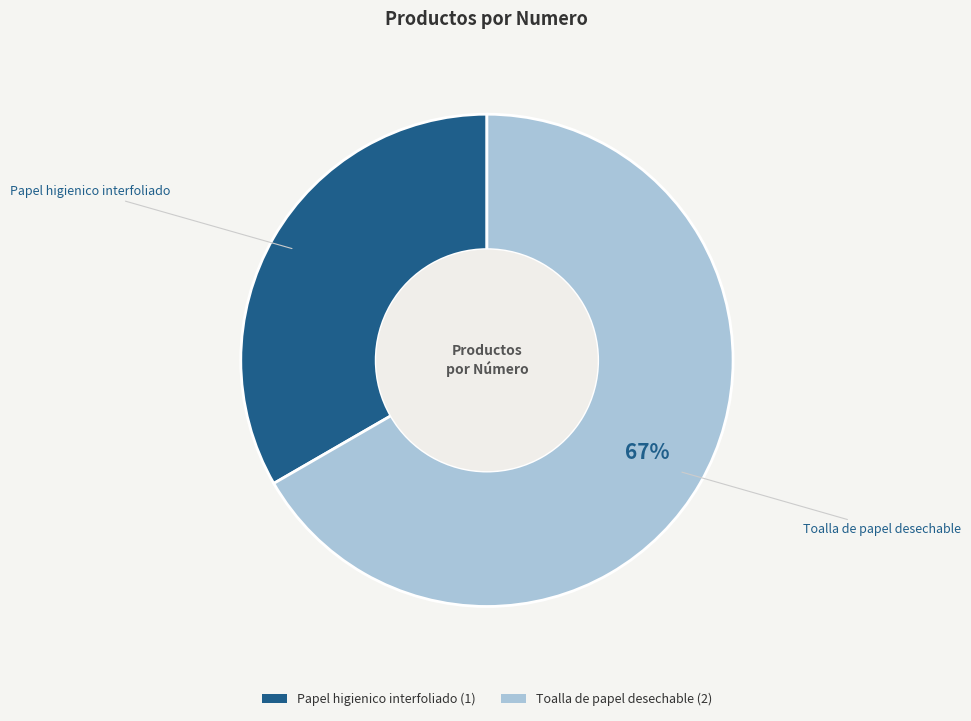

What percentage is the Papel higienico interfoliado slice, to the nearest percent?

33%